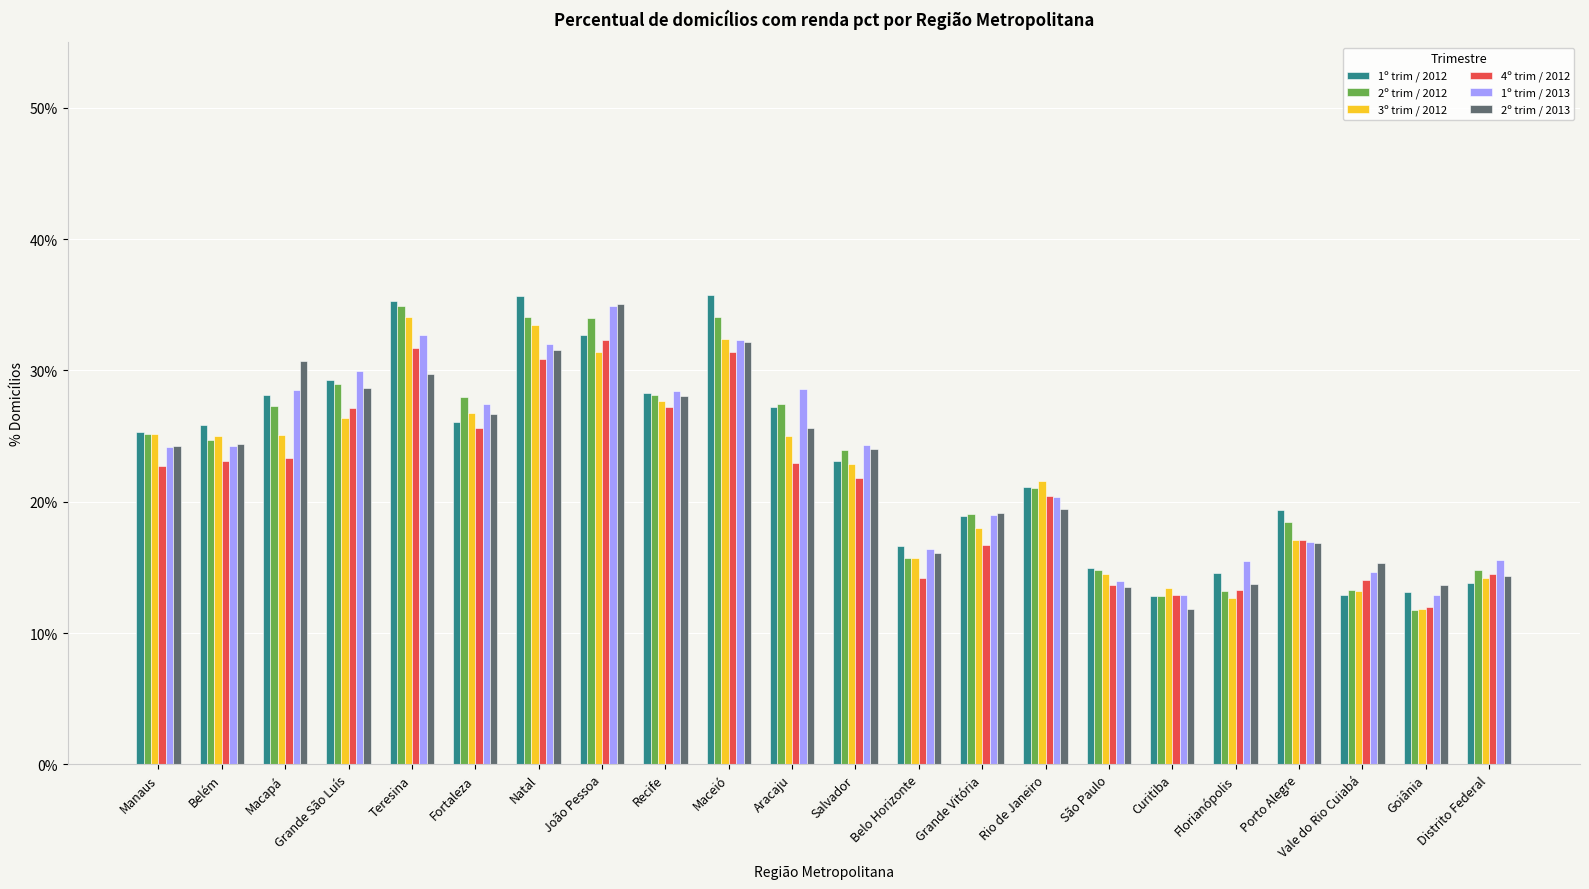

Between Grande São Luís and Belo Horizonte, which series saw the biggest shift?

1º trim / 2013